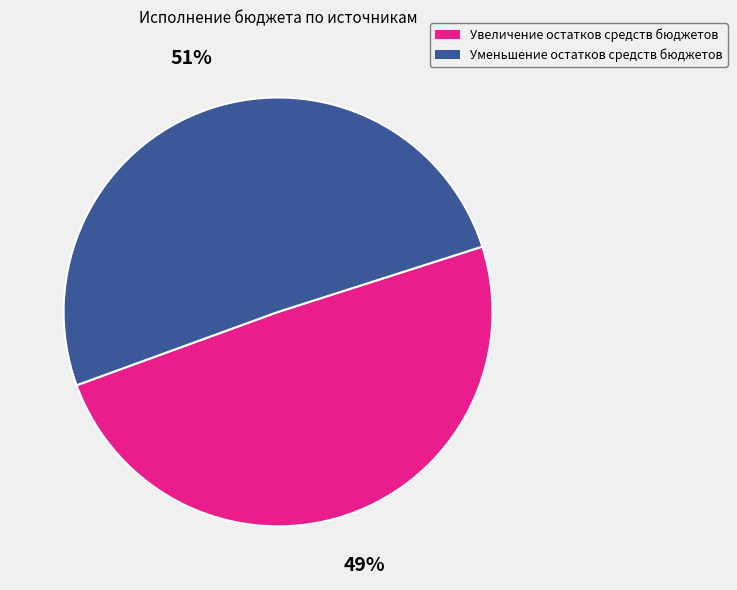

Combined, do Уменьшение остатков средств бюджетов and Увеличение остатков средств бюджетов account for over 50%?

Yes